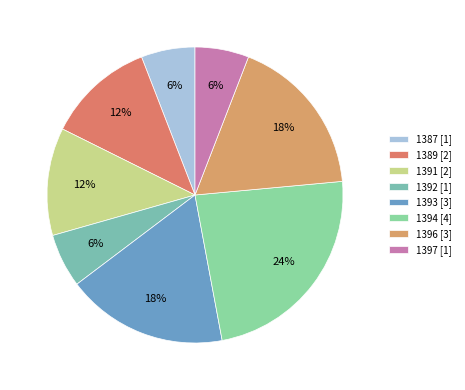

Count the number of slices in the pie.

8